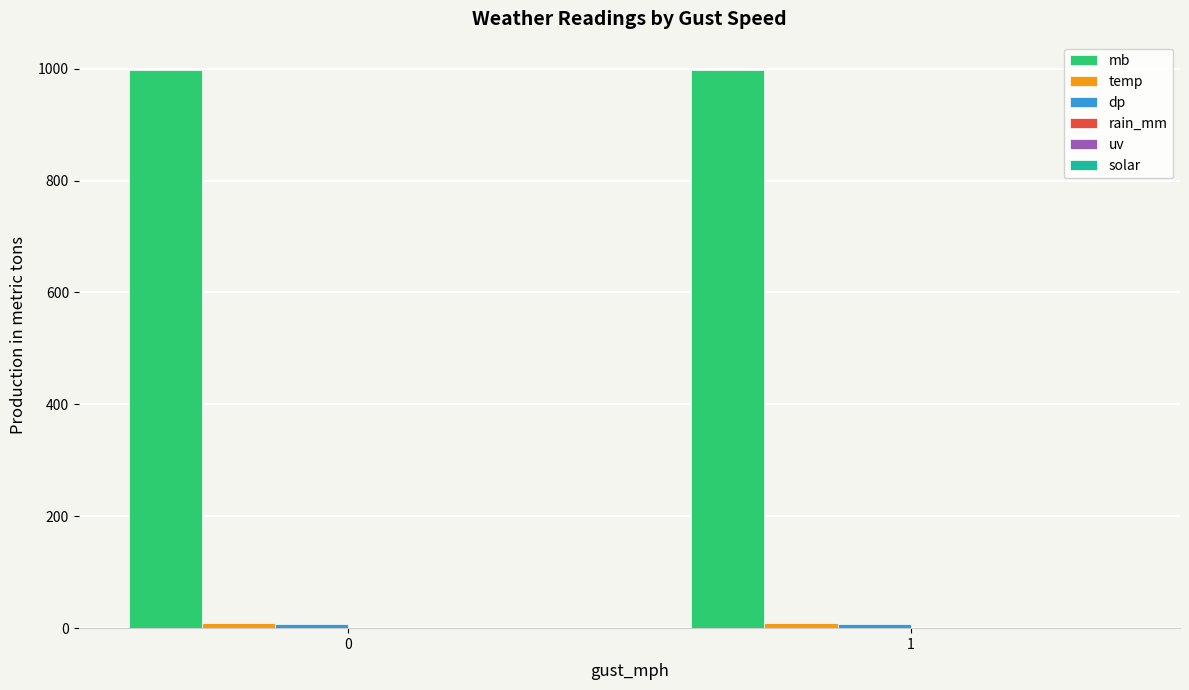

What is the greatest value displayed?

998.2